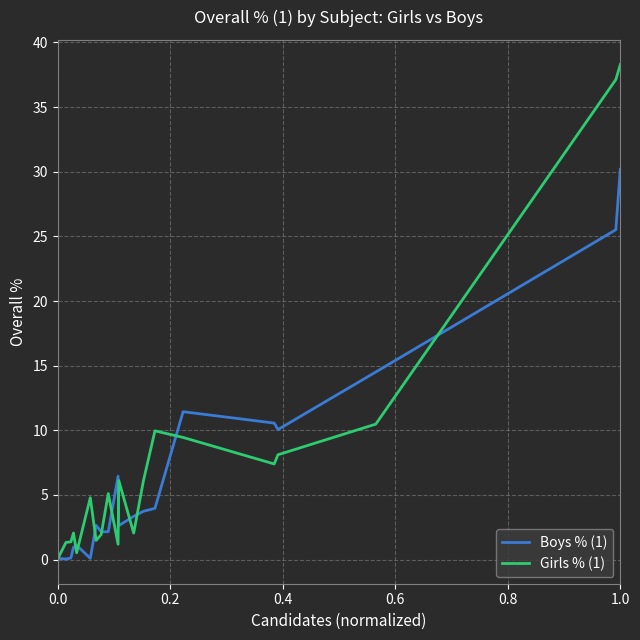

Which series has the largest range (max minus min)?

Girls % (1)